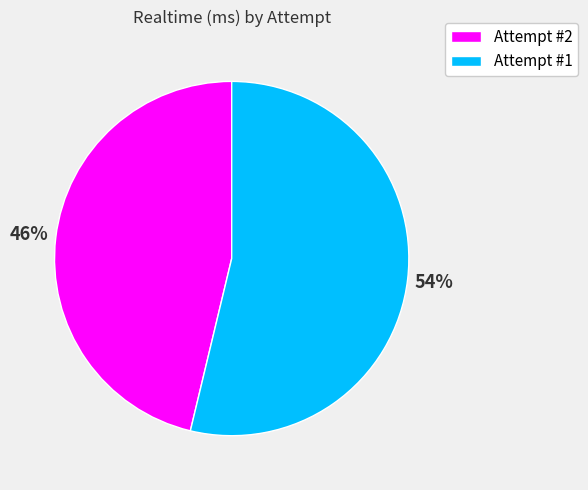

Rank the categories by value from highest to lowest.

Attempt #1, Attempt #2